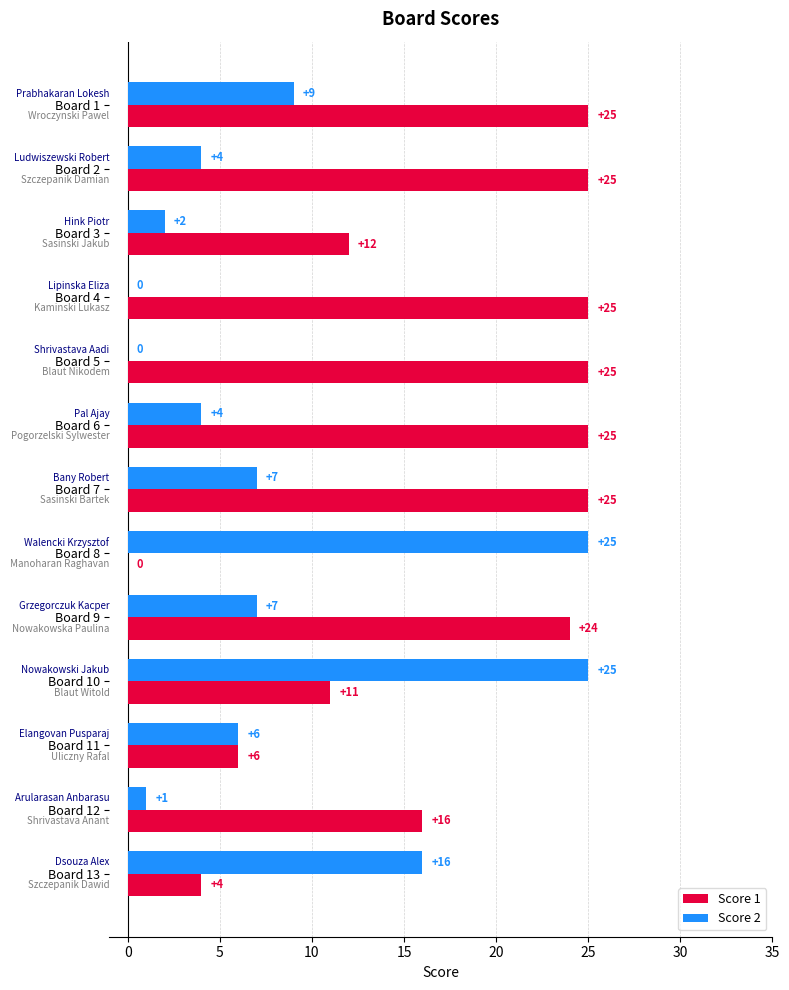

Between Board 3 and Board 6, which series saw the biggest shift?

Score 1